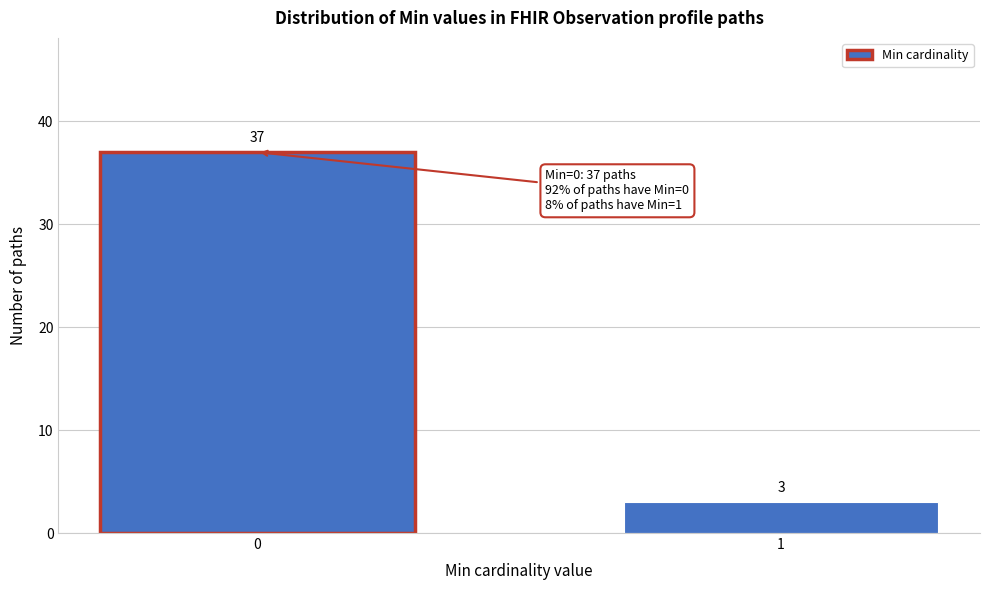

Reading left to right, transcribe all the data shown in this chart.

37	3